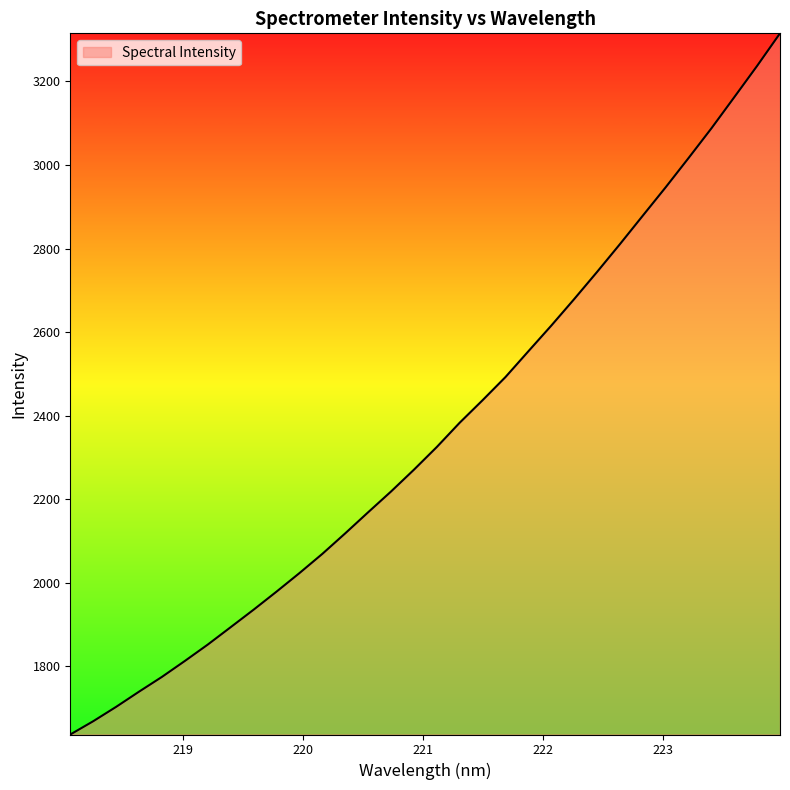

Does the chart display data point markers on the line(s)?

No